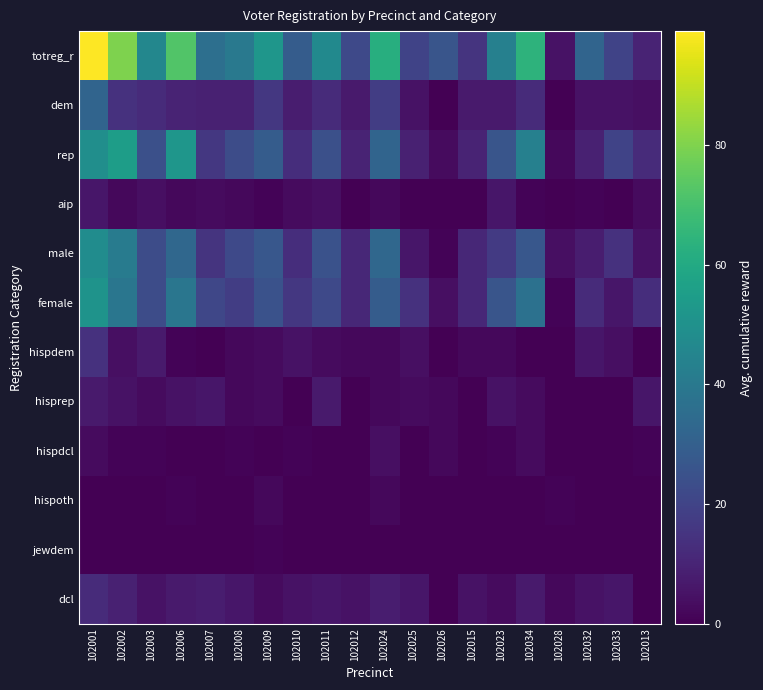

Rank the series by their maximum value, from lowest to highest.

jewdem, hispoth, hispdcl, aip, hisprep, dcl, hispdem, dem, male, female, rep, totreg_r